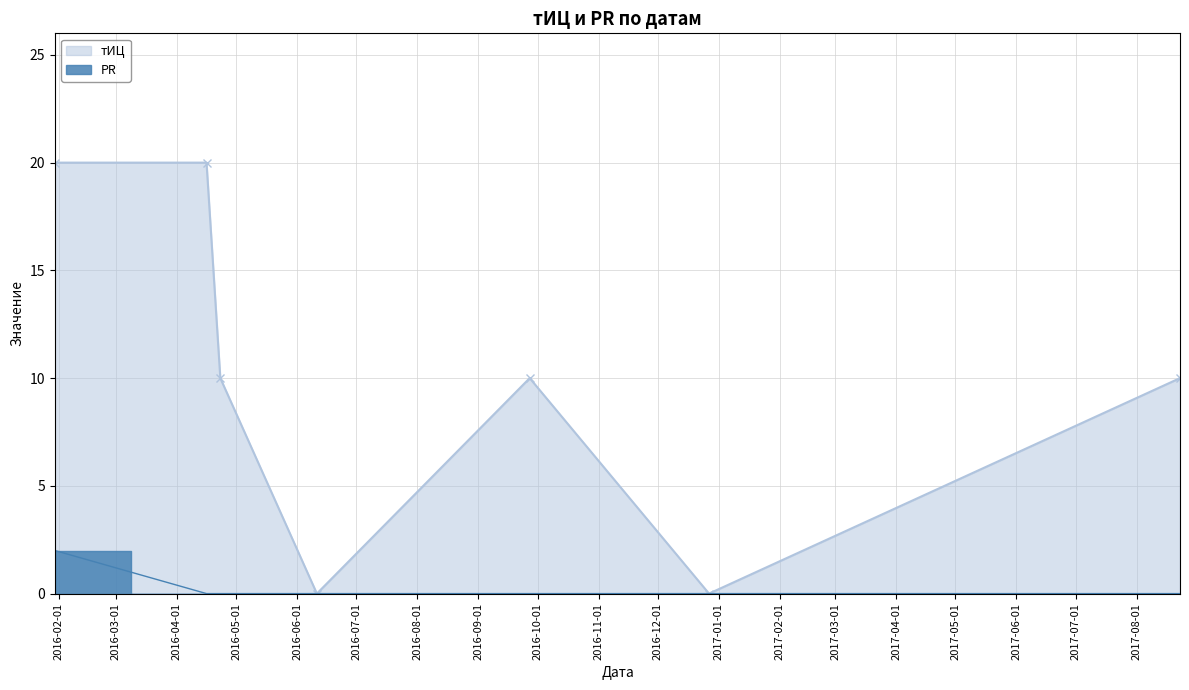

Which category has the highest value across all series?

2016-01-30